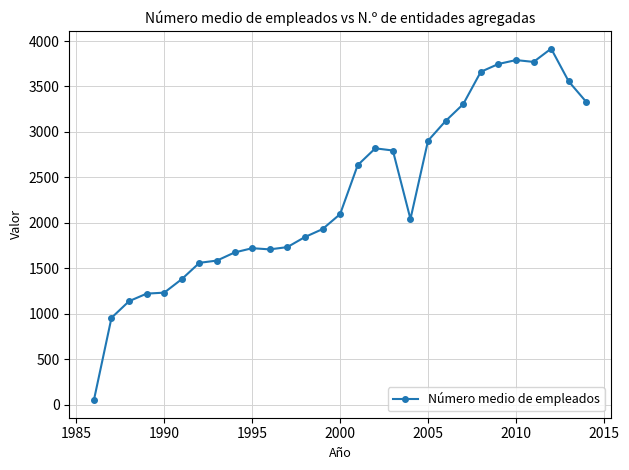

True or false: there are more than 2 points higher than both neighbors.

True